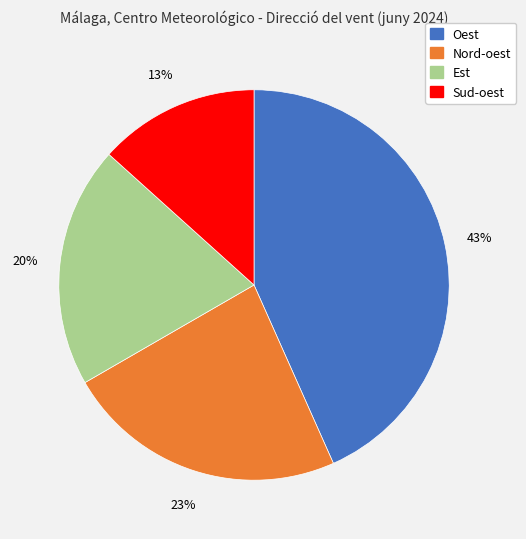

Which category has the smallest portion of the pie?

Sud-oest